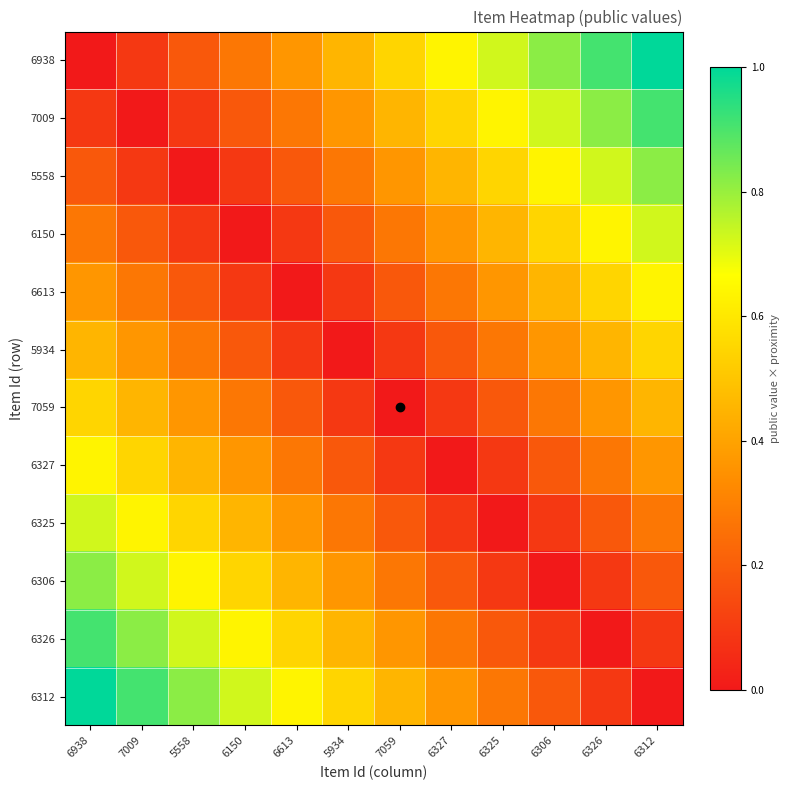

Between 6327 and 7009, which is larger?

6327